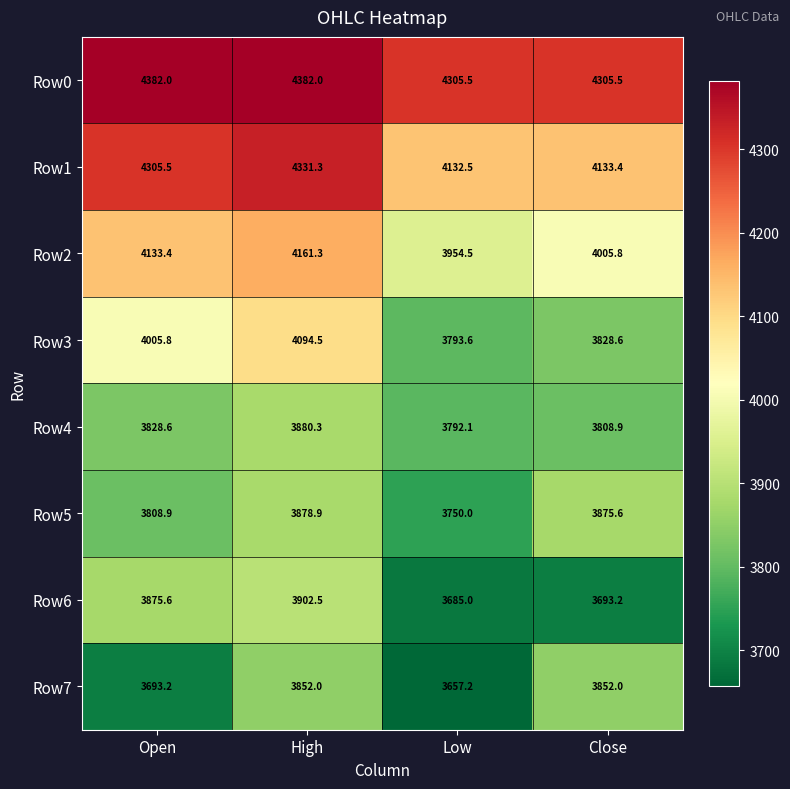

At which label does Row1 reach its peak?

High